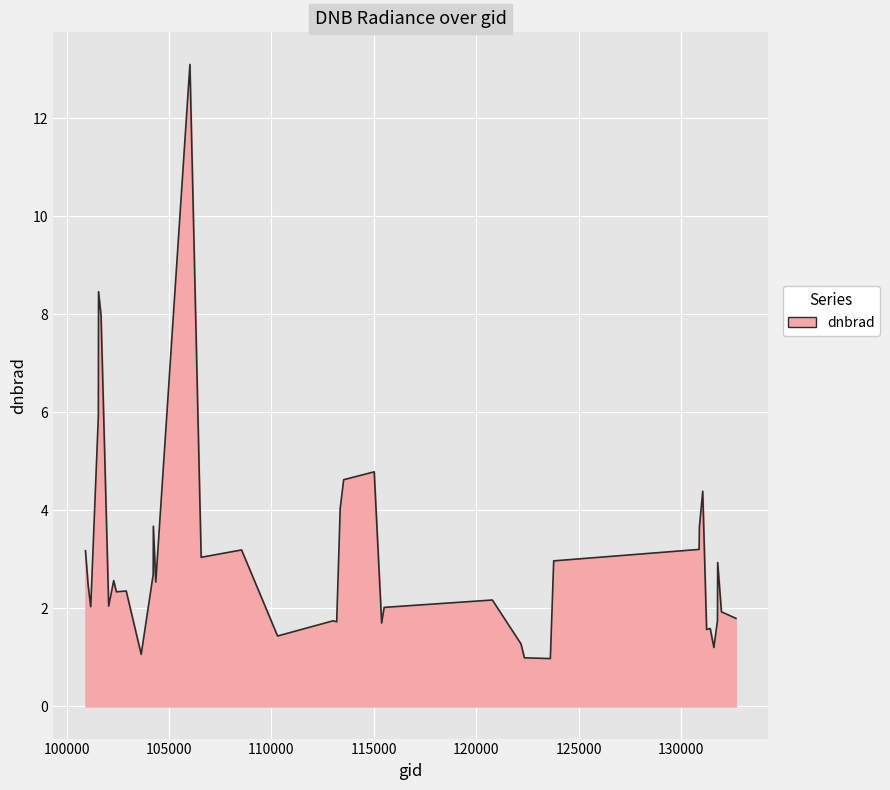

What is the minimum value shown in the chart?

1.0